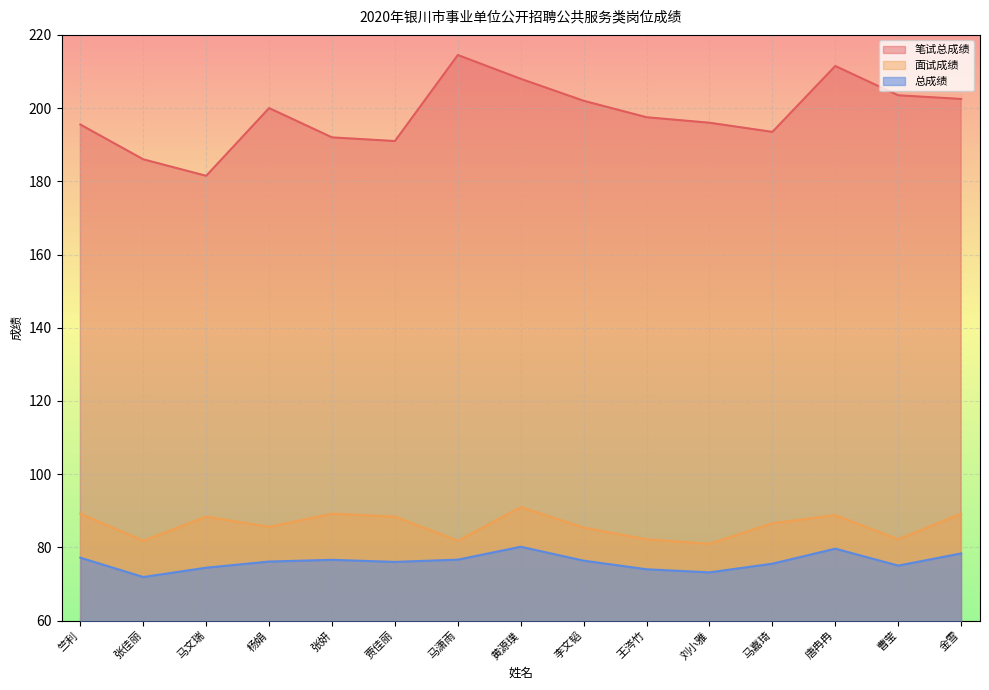

Is the value of 面试成绩 at 黄源璞 greater than the value of 笔试总成绩 at 贾佳丽?

No